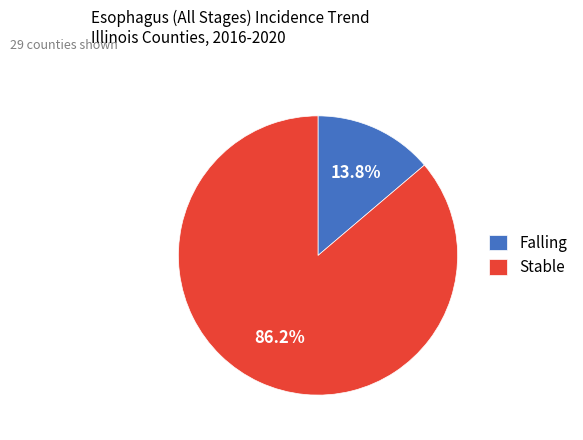

What is the smallest slice in the pie chart?

Falling